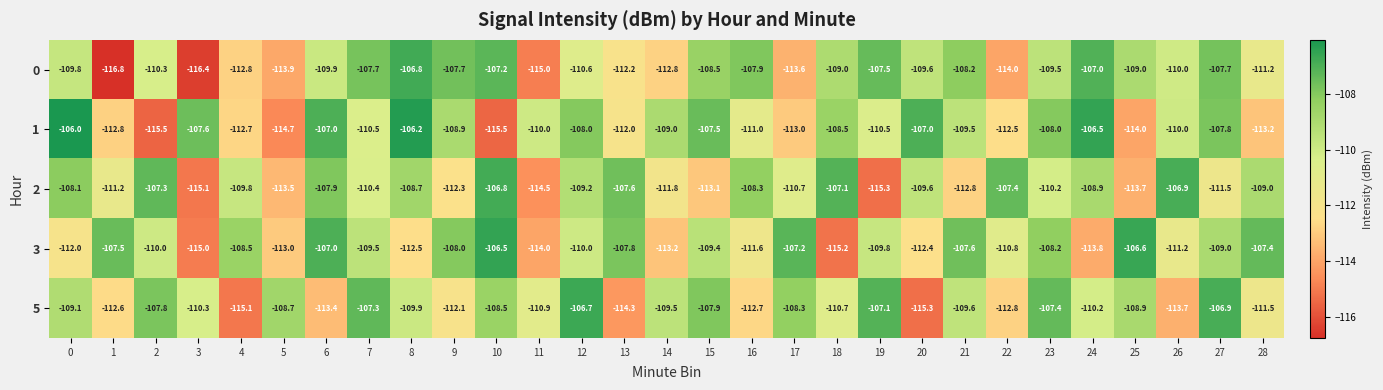

True or false: 1 has a value of -108.0 at 12.

True